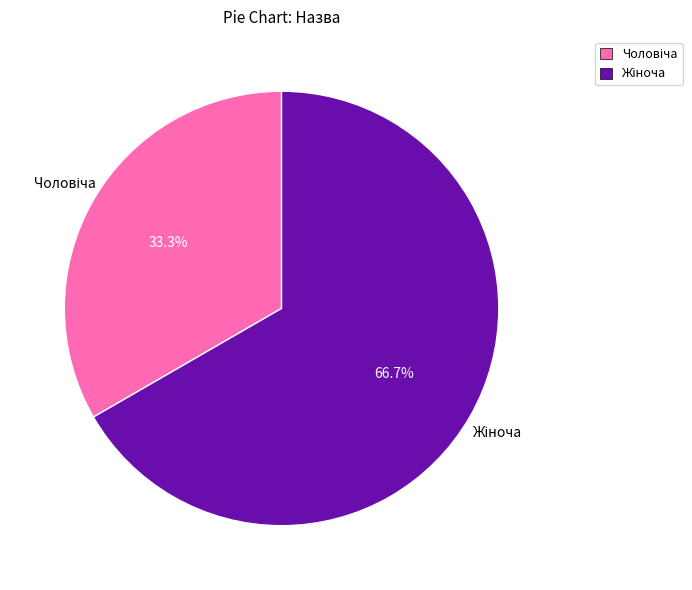

Is there any slice that represents more than half of the pie?

Yes